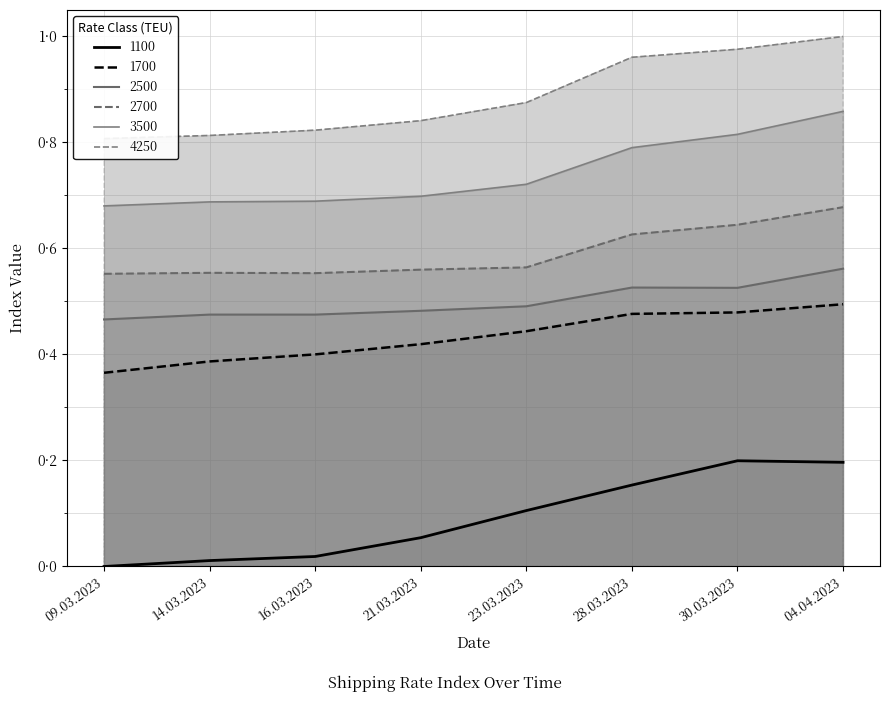

True or false: 1700 and 2500 cross at least once.

False